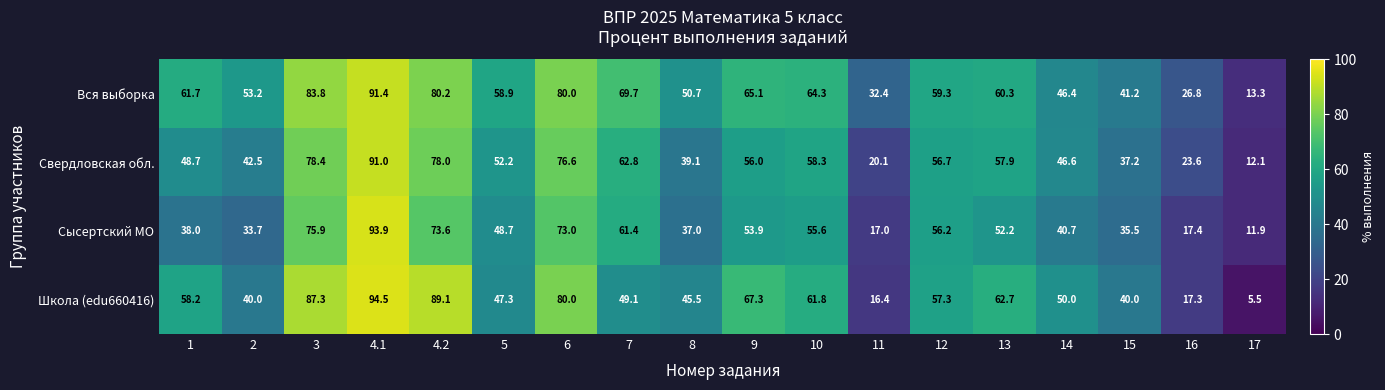

Where does the Свердловская обл. series first go above 56?

3